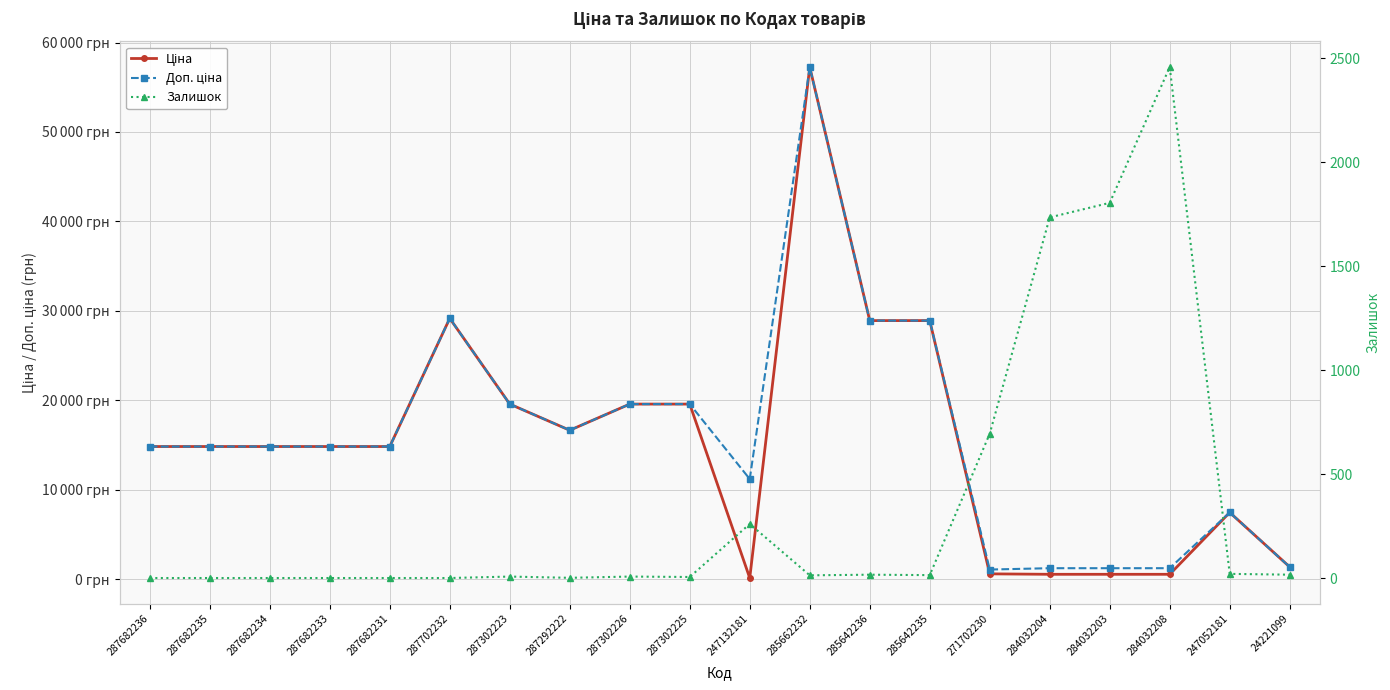

Which series changed the most between 287292222 and 285642236?

Ціна